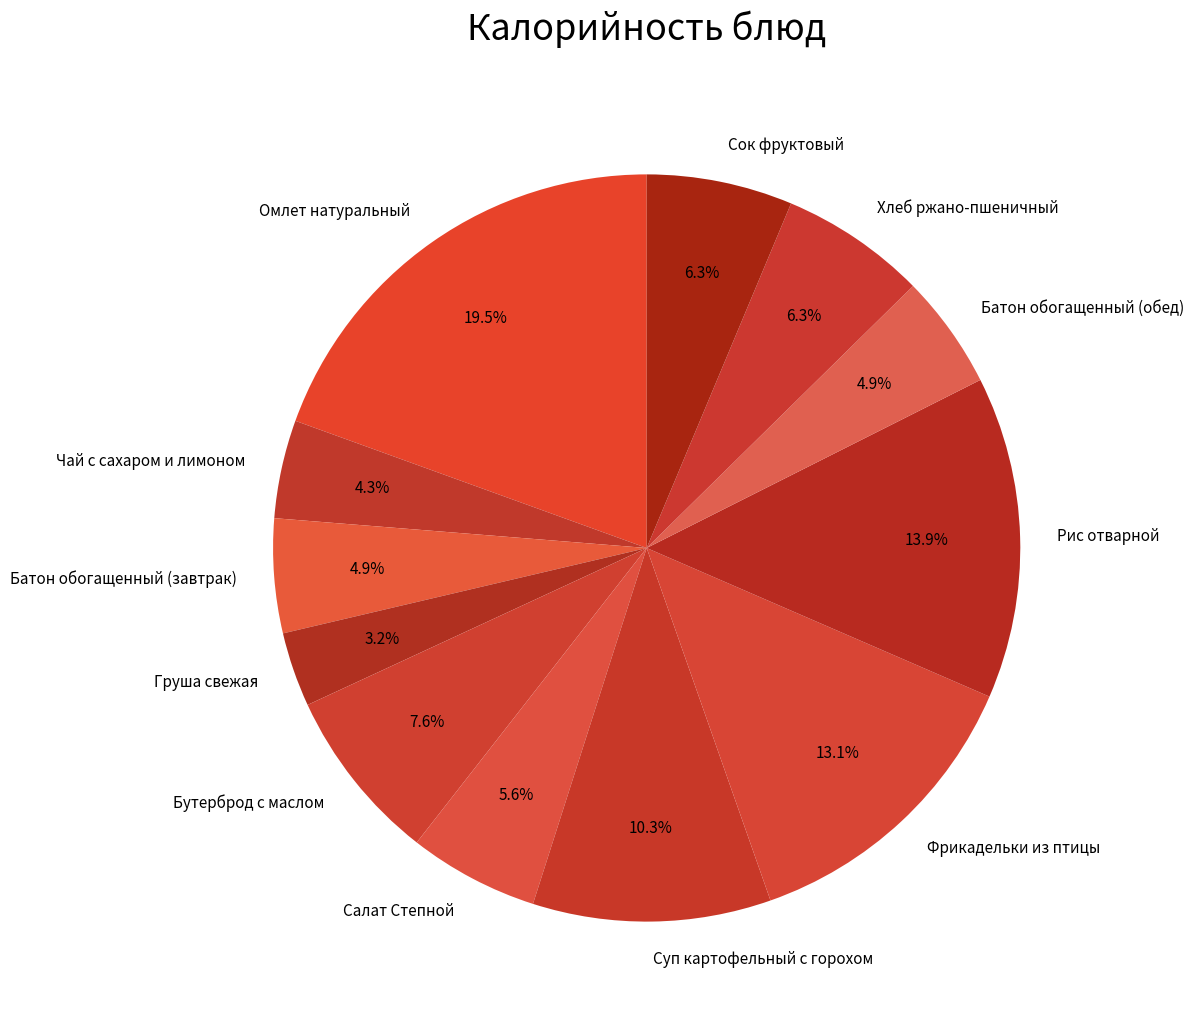

Count the number of slices in the pie.

12